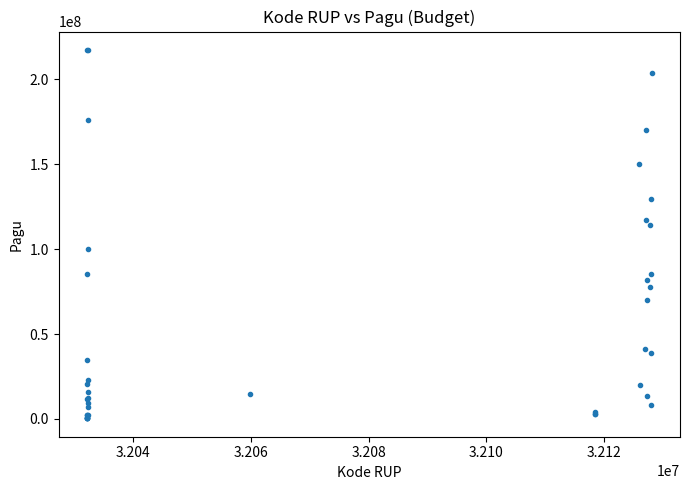

What Y value in the scatter plot is closest to 108830000?

114296000